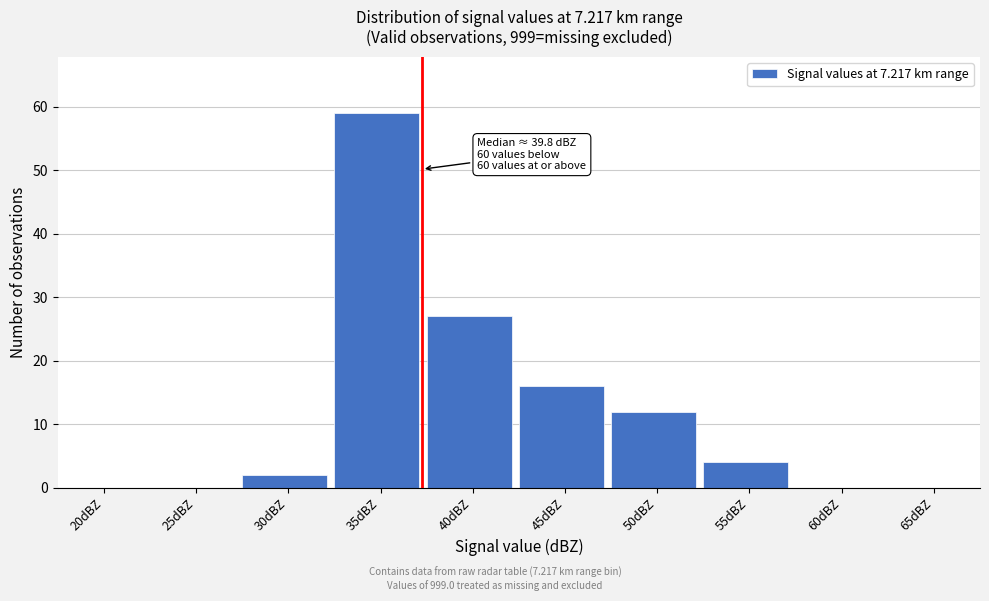

Reading left to right, list all the values displayed in this chart.

20dBZ=0	25dBZ=0	30dBZ=2	35dBZ=59	40dBZ=27	45dBZ=16	50dBZ=12	55dBZ=4	60dBZ=0	65dBZ=0